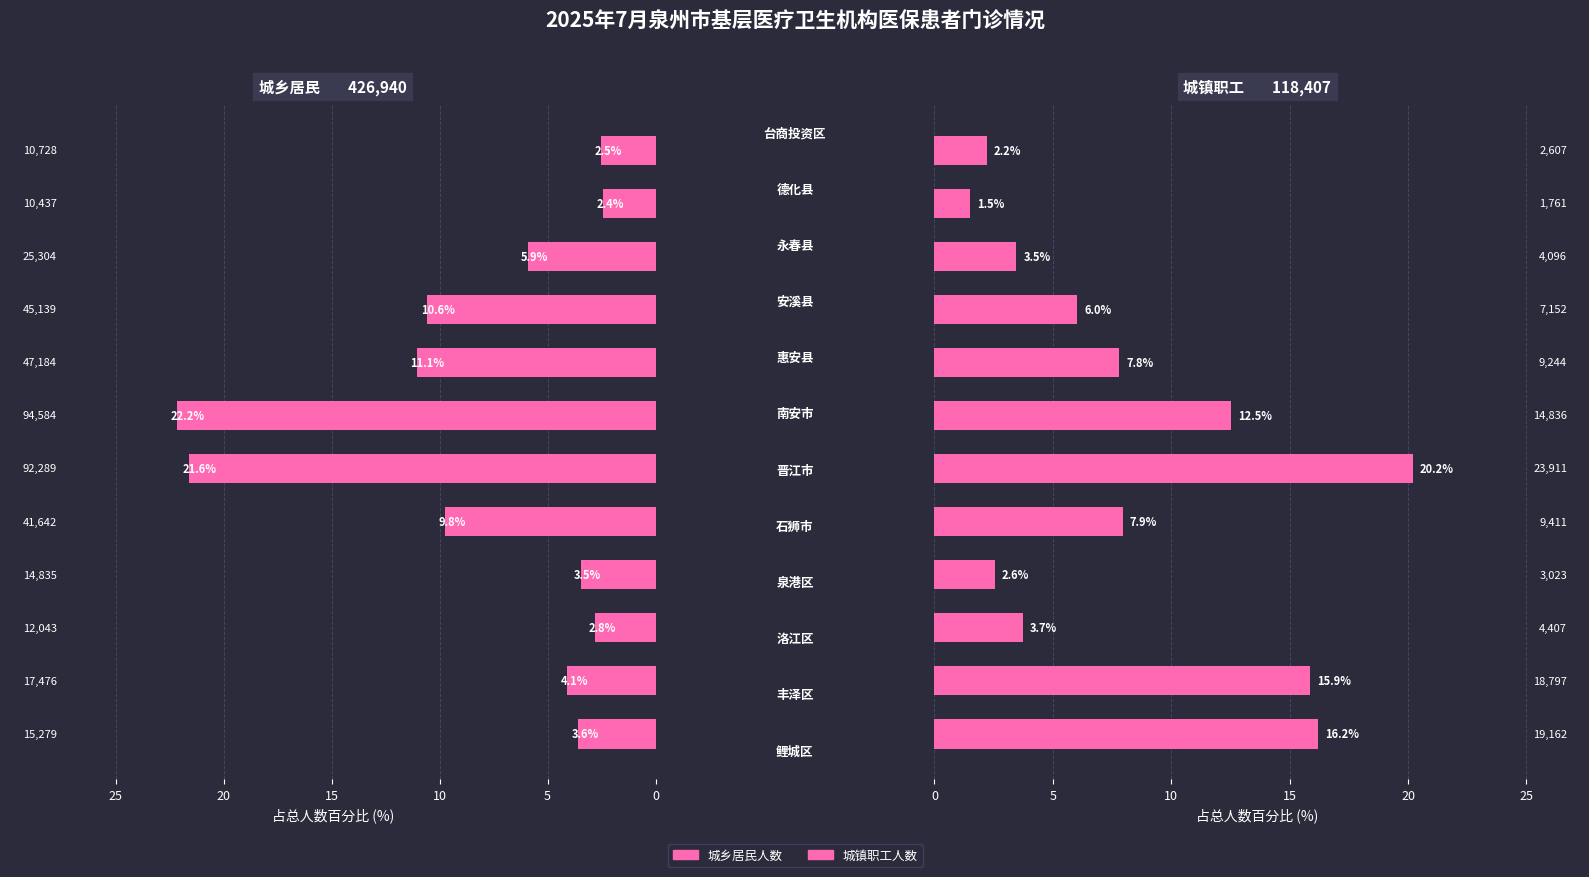

Between 7 and 10, which series saw the biggest shift?

城乡居民